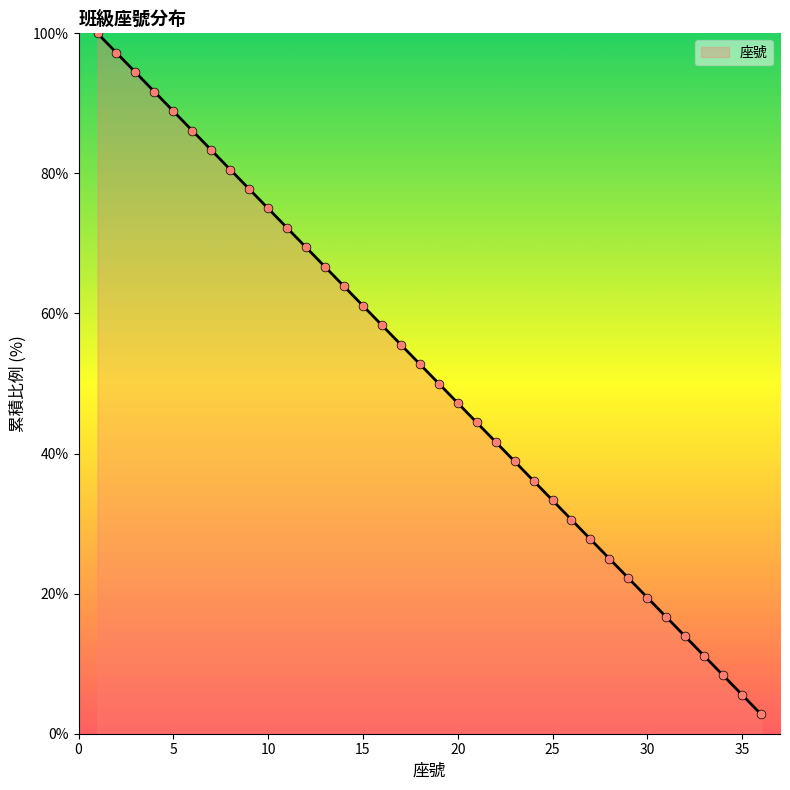

What is the difference between the maximum and minimum values?

97.2